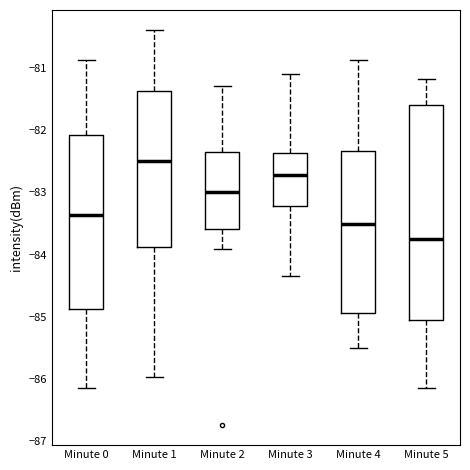

Which box has the lowest median line?

Minute 5